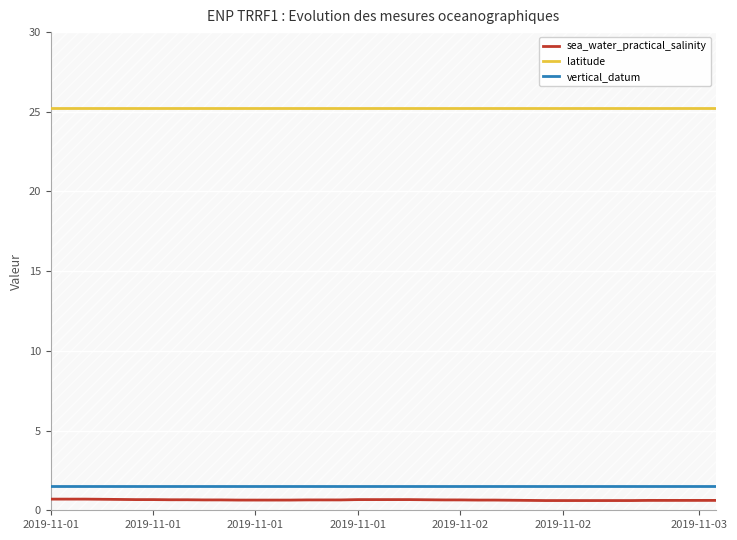

True or false: vertical_datum and latitude intersect in this chart.

False